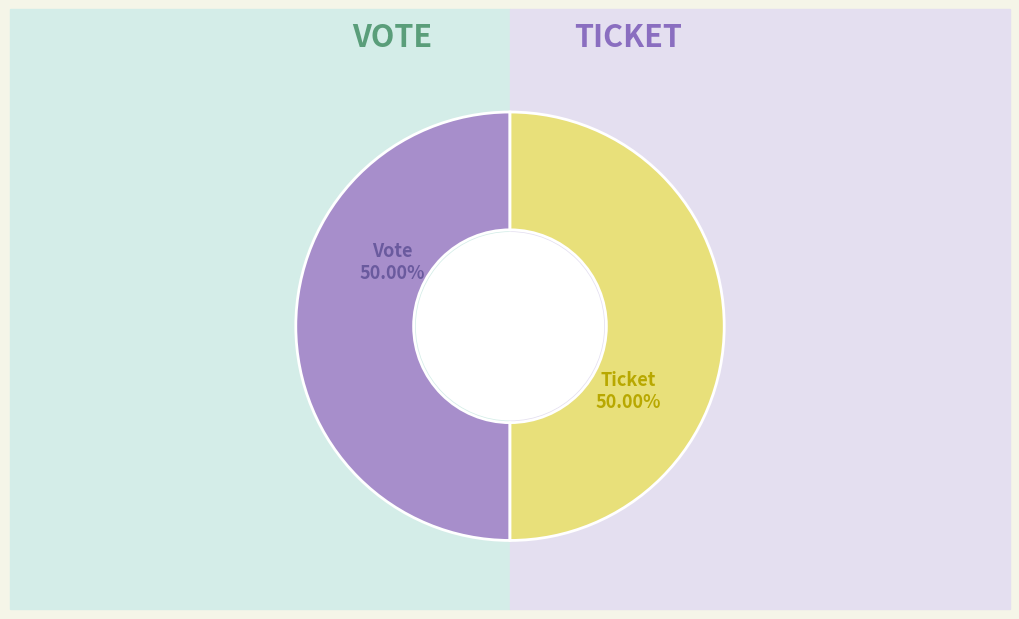

Is it true that Vote is 99% of the pie?

False